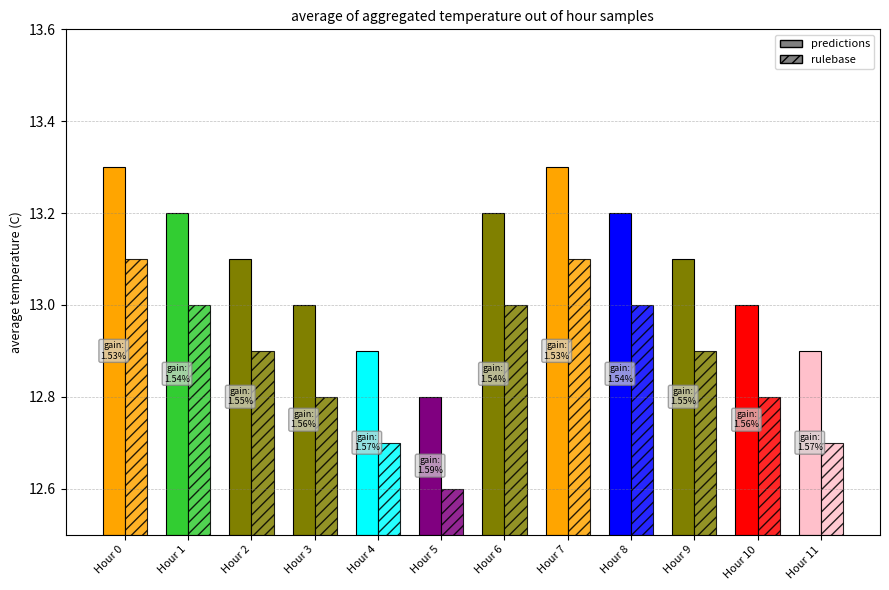

How many series are shown in this chart?

2